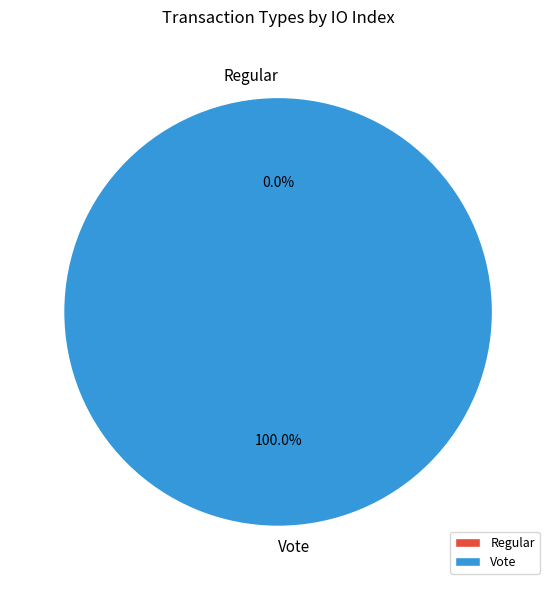

How many segments does this pie chart have?

2